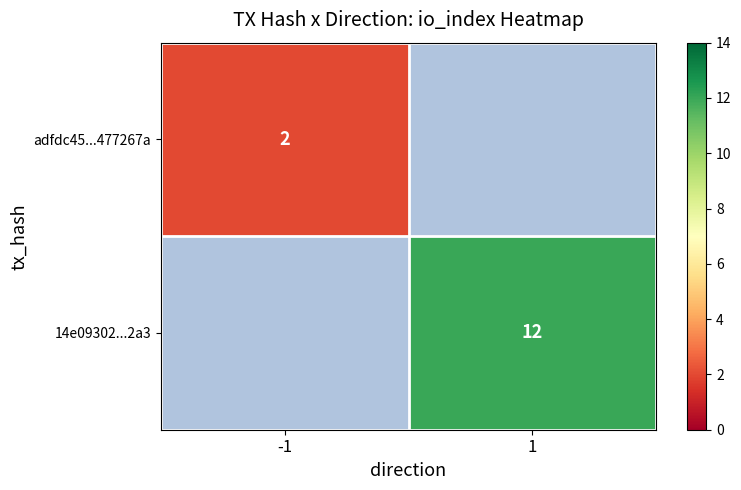

List the series in order of their overall mean, lowest first.

adfdc45...477267a, 14e09302...2a3